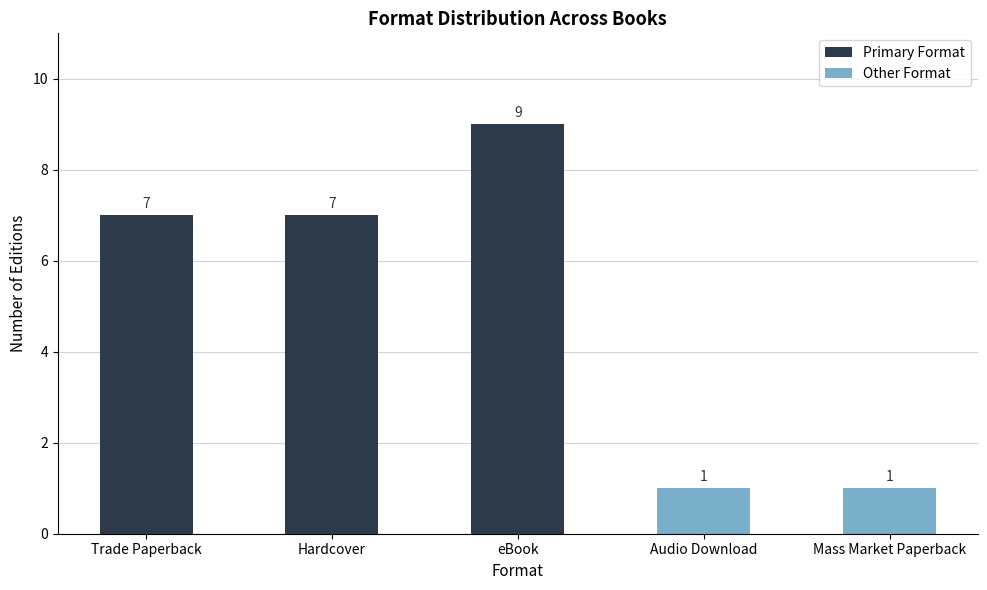

What is the greatest value displayed?

9